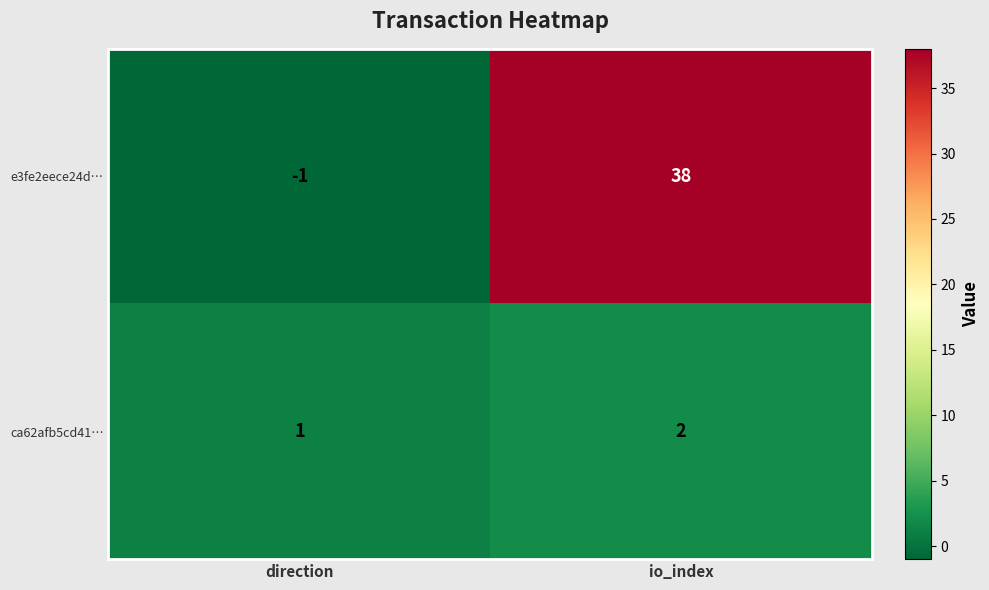

What is the sum of all ca62afb5cd41… values?

3